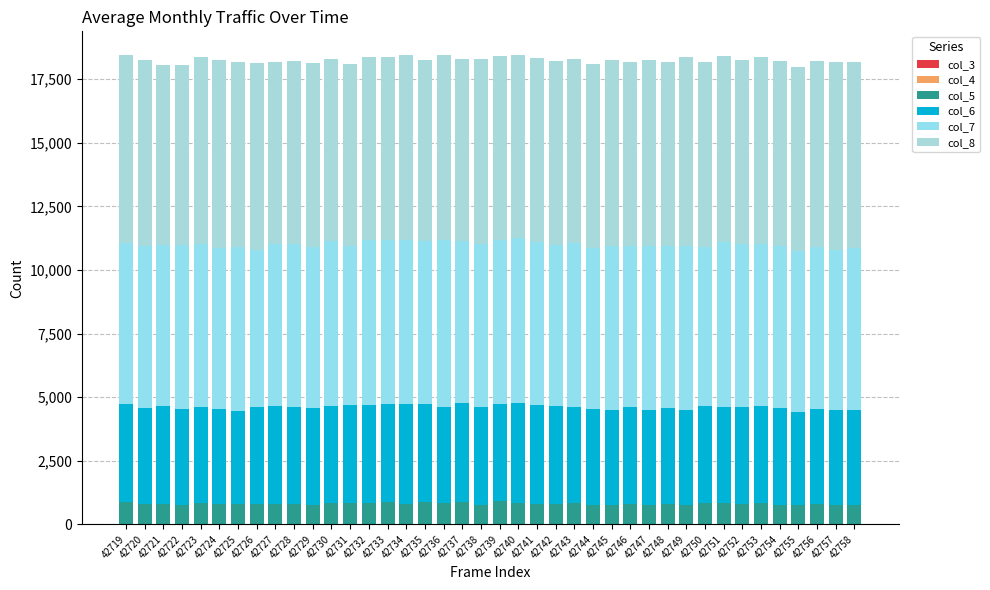

The value of col_6 at 42719 is 5365. True or false?

False